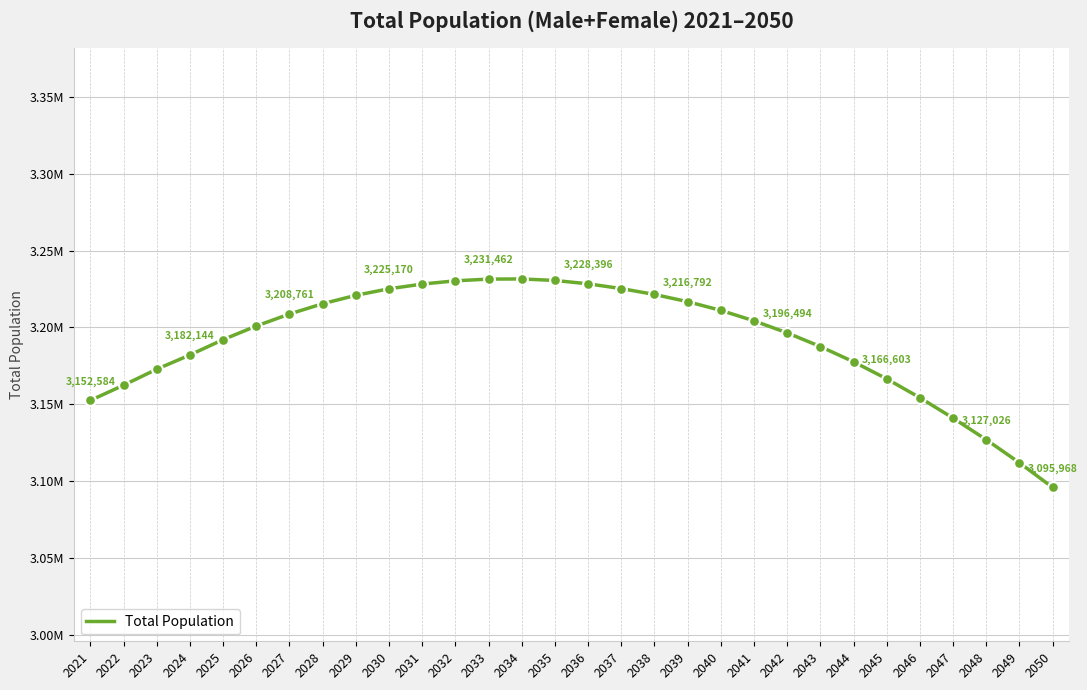

Approximately how many times larger is the value at 2050 compared to 2045?

1.0